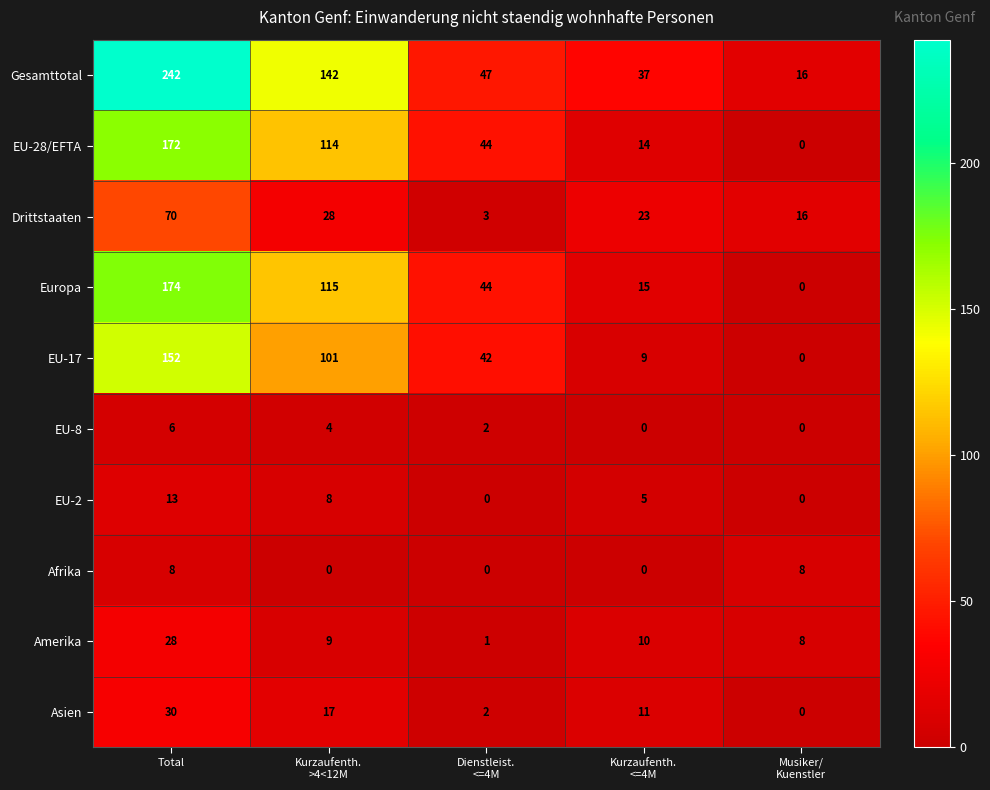

Which series has the largest total across all categories?

Gesamttotal